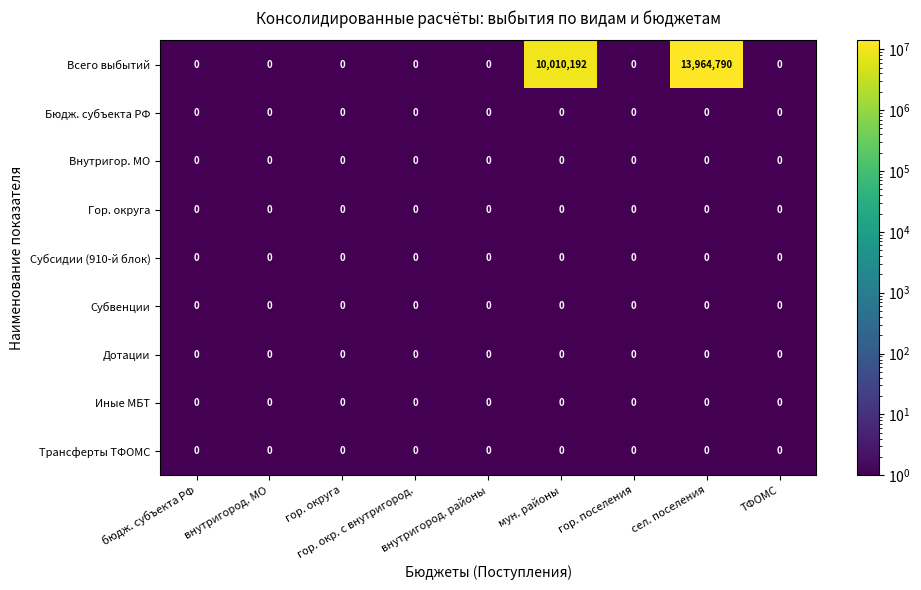

At which category is the sum across all series the highest?

сел. поселения